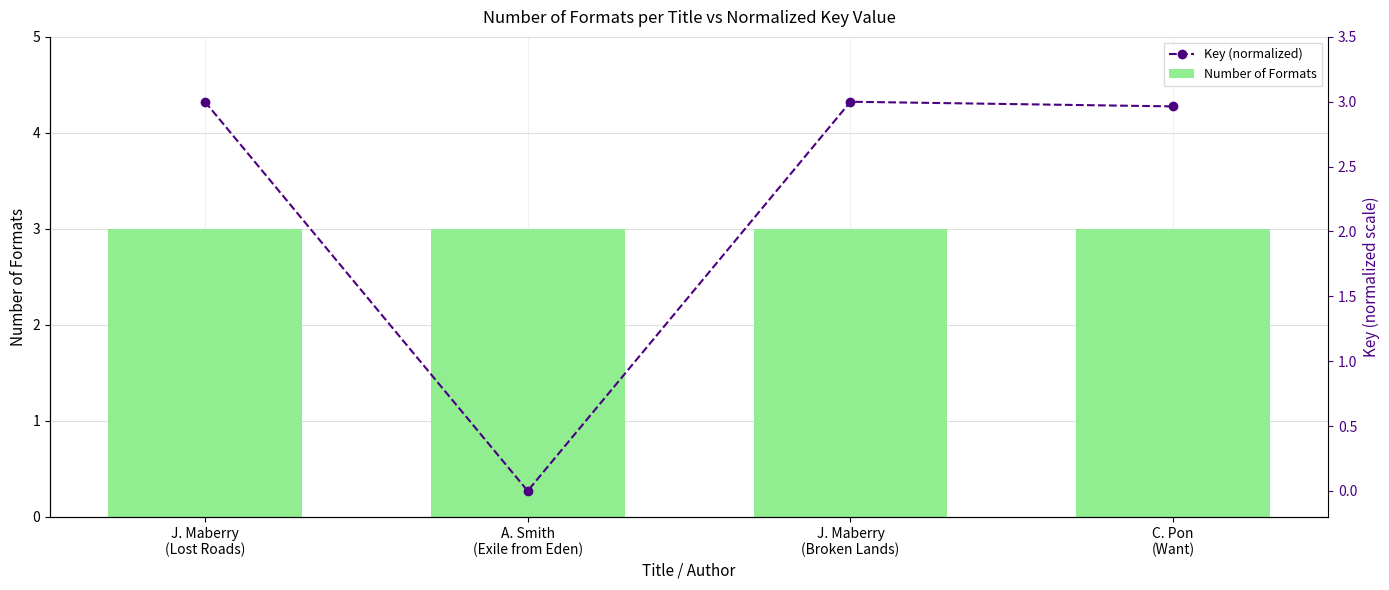

Reading right to left, what are all the values shown in this chart?

Number of Formats: 3.0	3.0	3.0	3.0
Key (normalized): 3.0	3.0	0.0	3.0